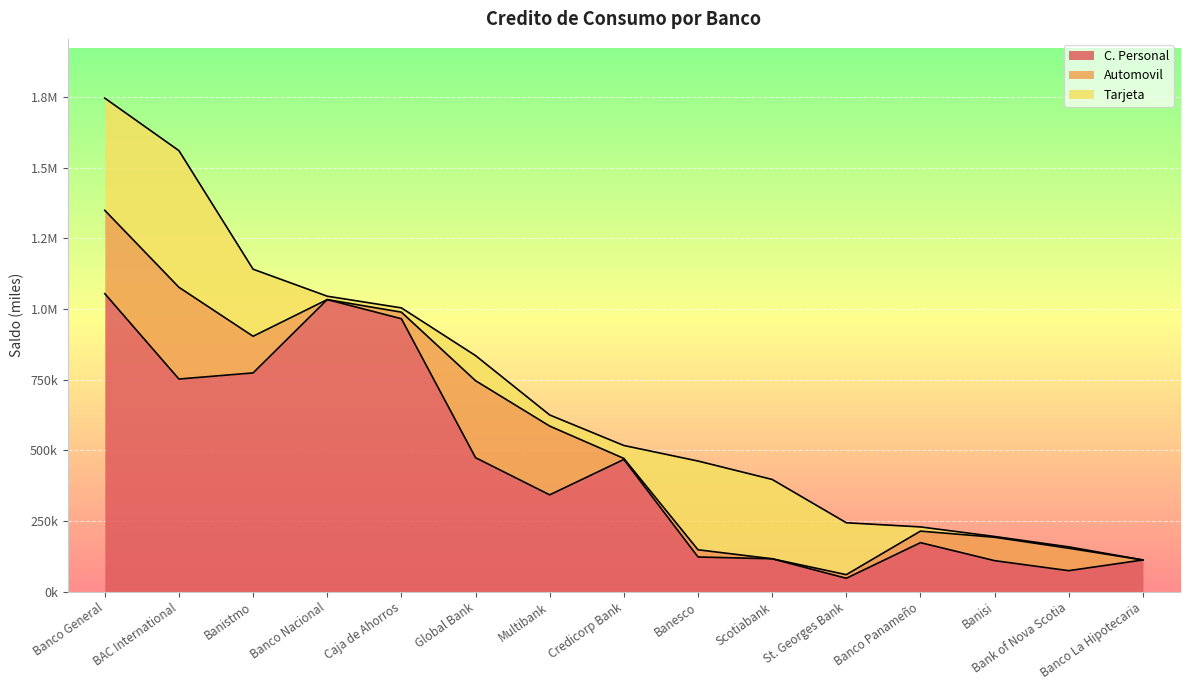

What is the approximate value of Tarjeta at St. Georges Bank?

183527.0